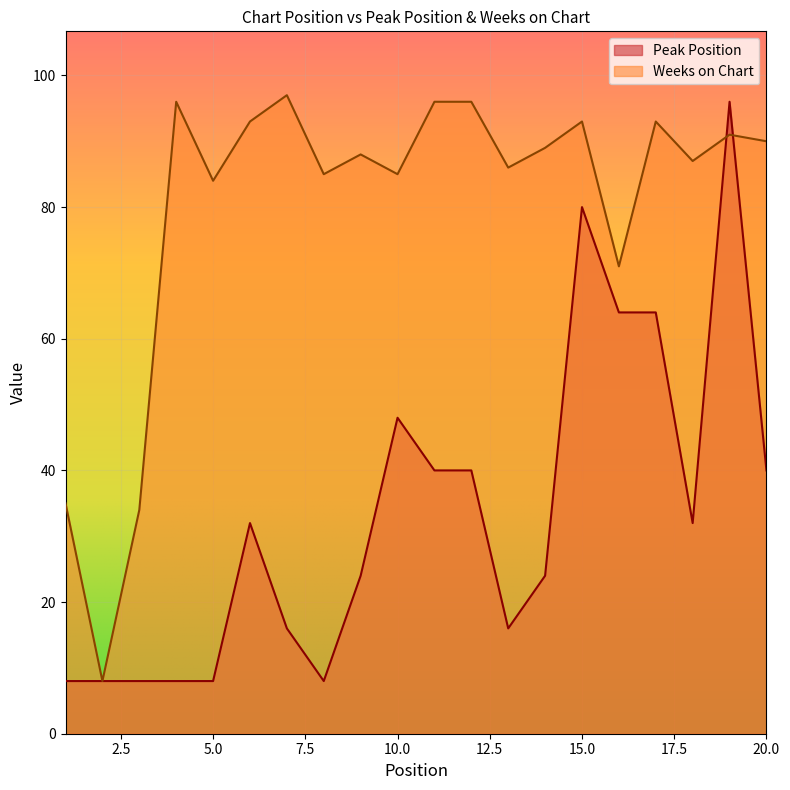

In Peak Position, how many points are lower than both neighbors (excluding endpoints)?

3